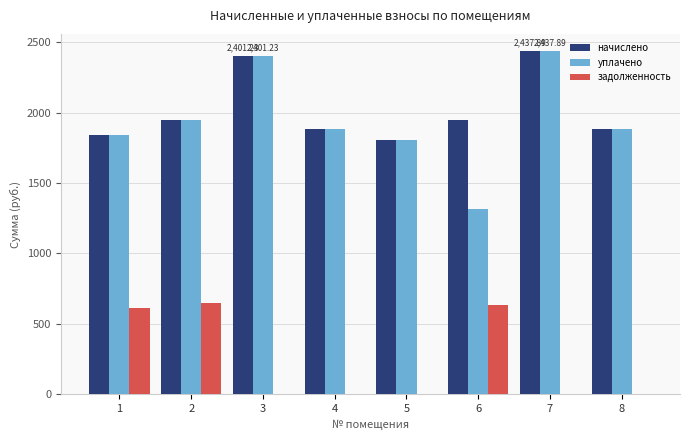

Are the bars grouped side by side (vs. stacked)?

Yes